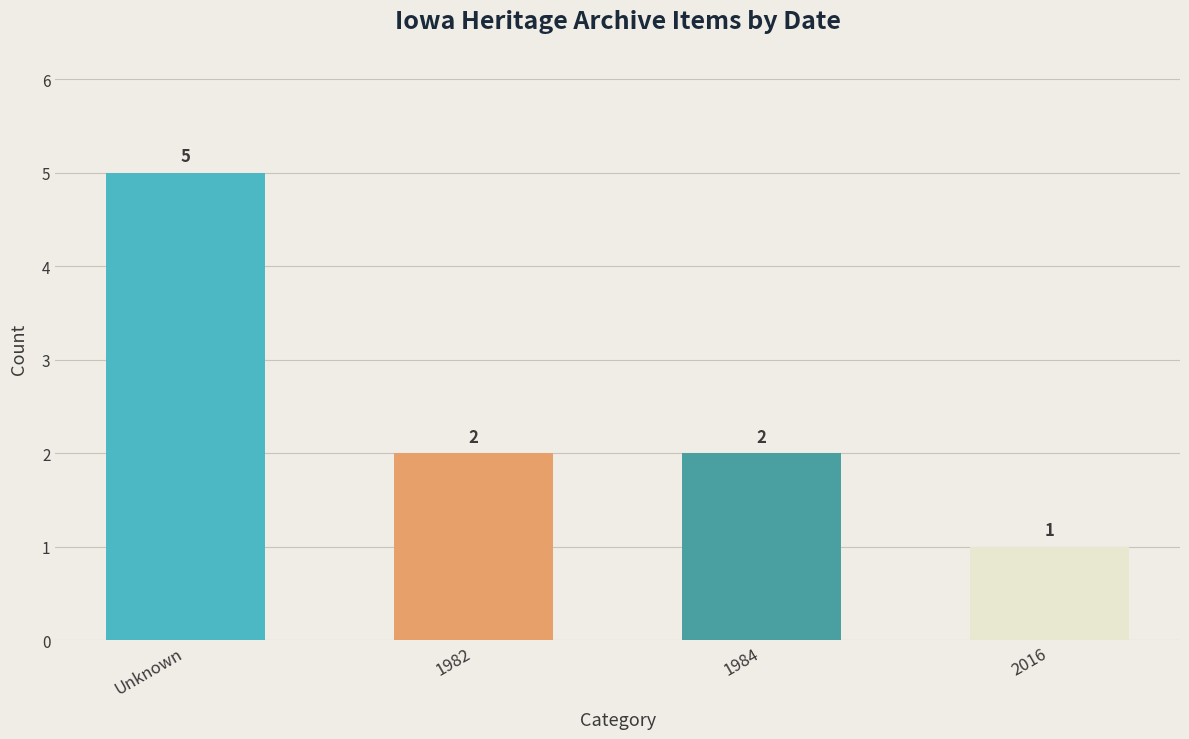

What is the value of the 2nd bar from the left?

2